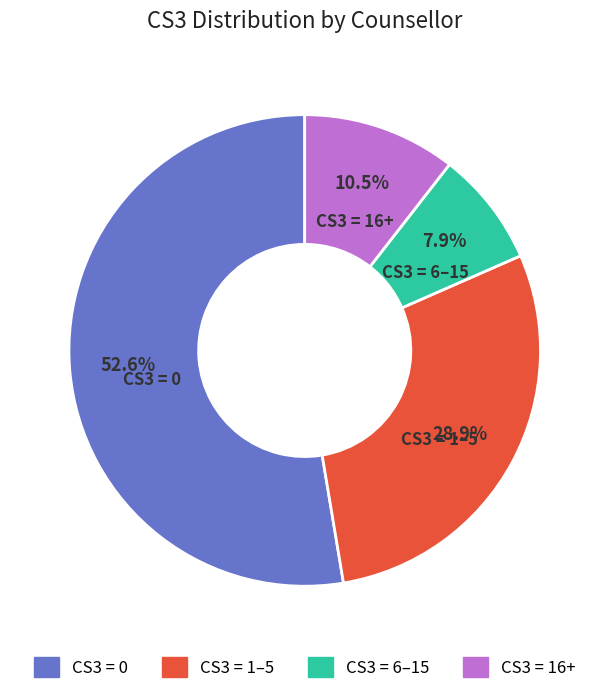

Is there any slice that represents more than half of the pie?

Yes